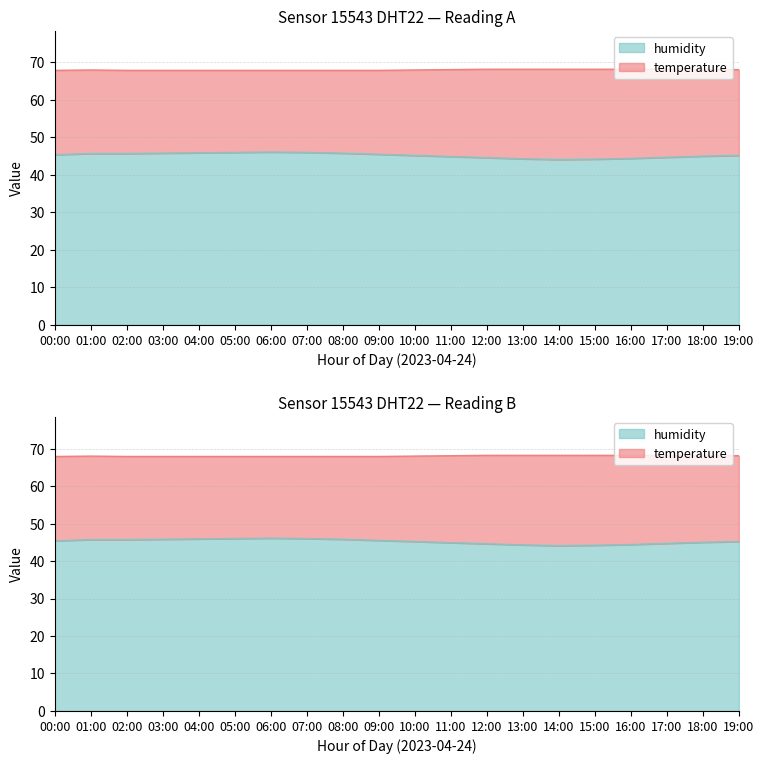

What is the label of the 10th point from the left?

09:00